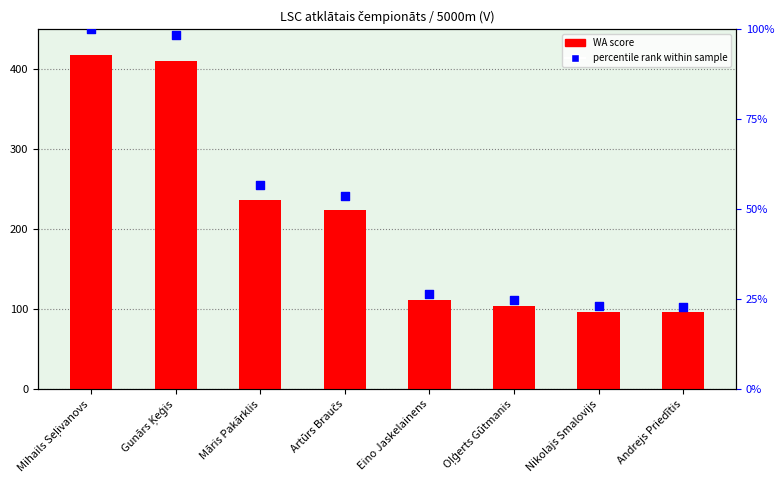

Which series contains the lowest Y value?

percentile rank within sample